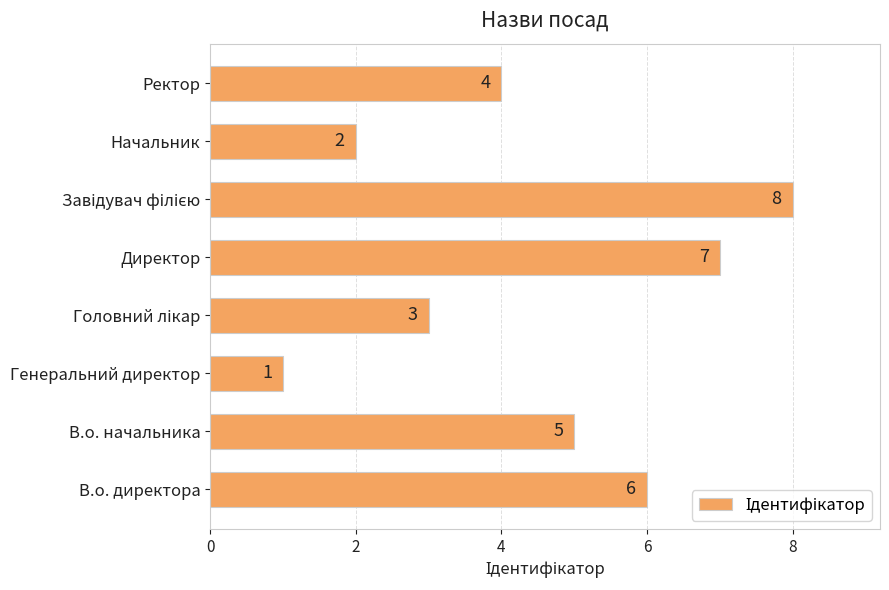

What is the smallest value displayed?

1